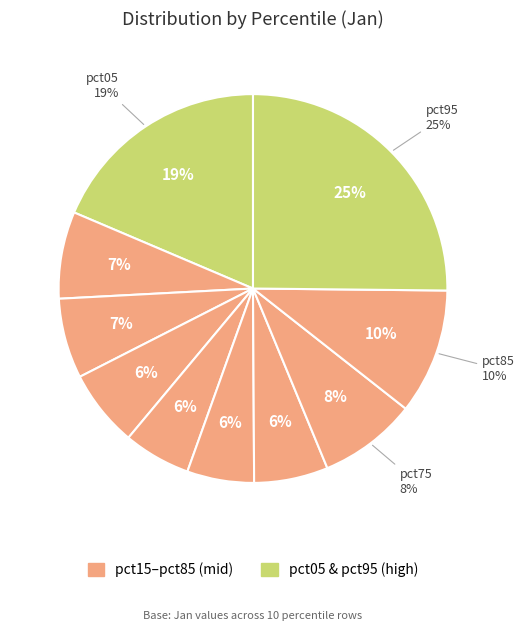

How many slices are in this pie chart?

10